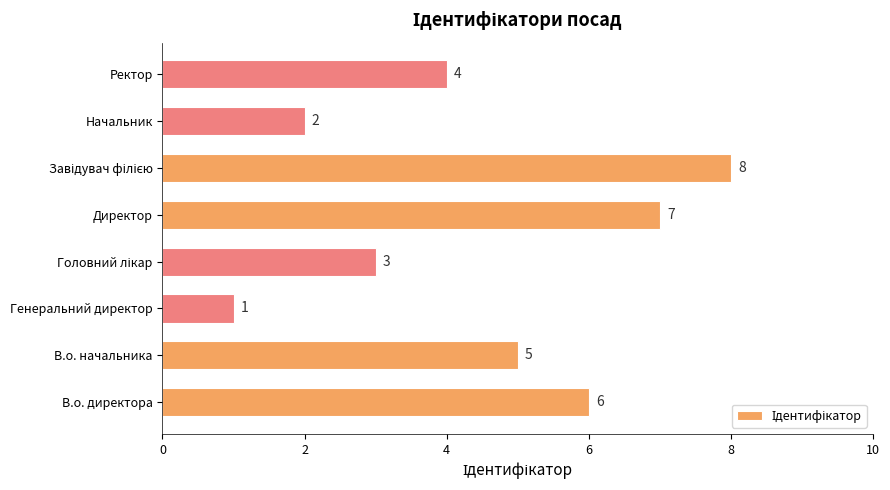

What is the difference between the second highest and second lowest values?

5